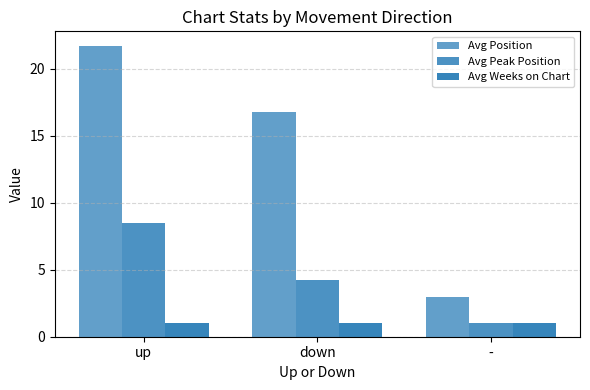

Which category has the lowest value in the Avg Peak Position series?

-